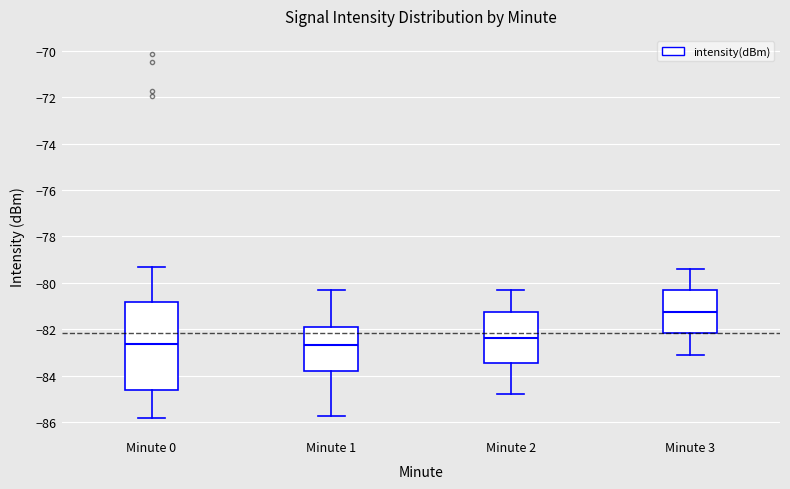

Which box has the highest median line?

Minute 3